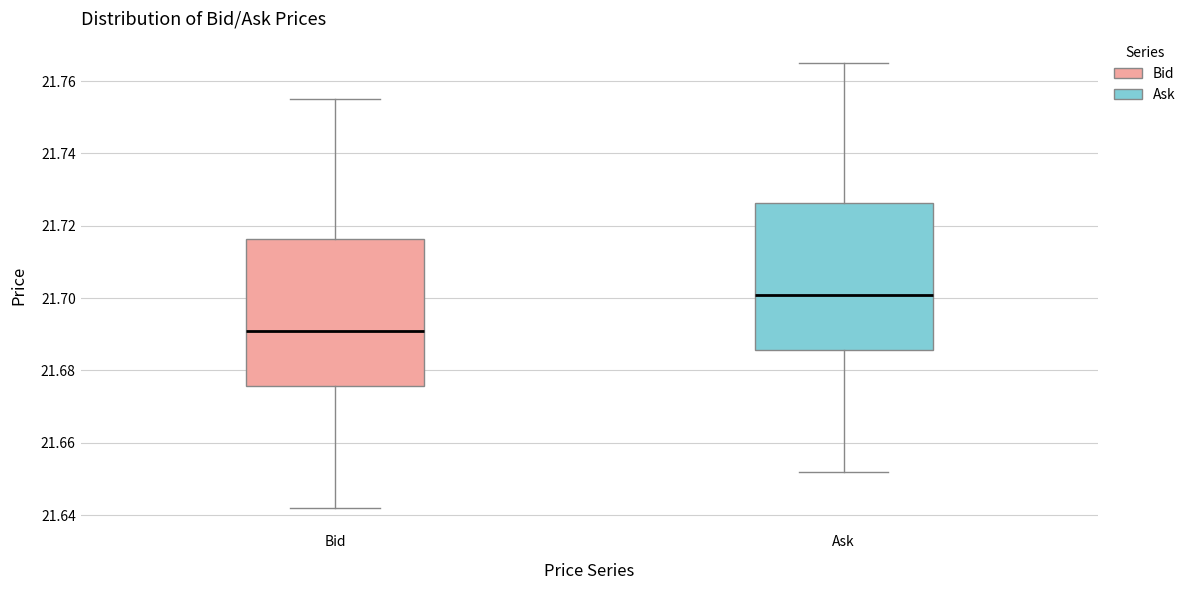

Which box has the highest median line?

Ask